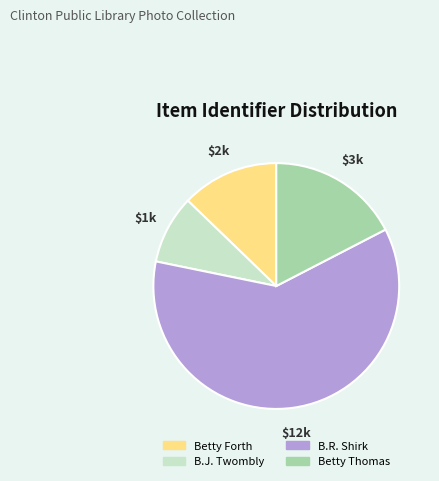

Combined, do B.R. Shirk and B.J. Twombly account for over 50%?

Yes